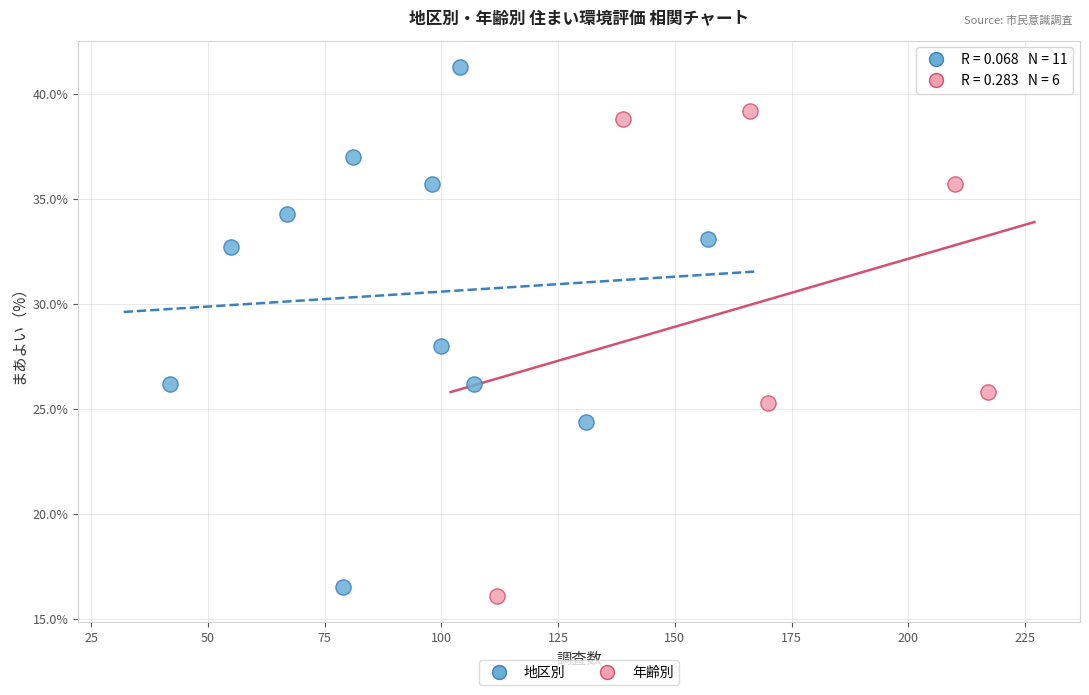

Which series has the largest Y range (max minus min)?

地区別